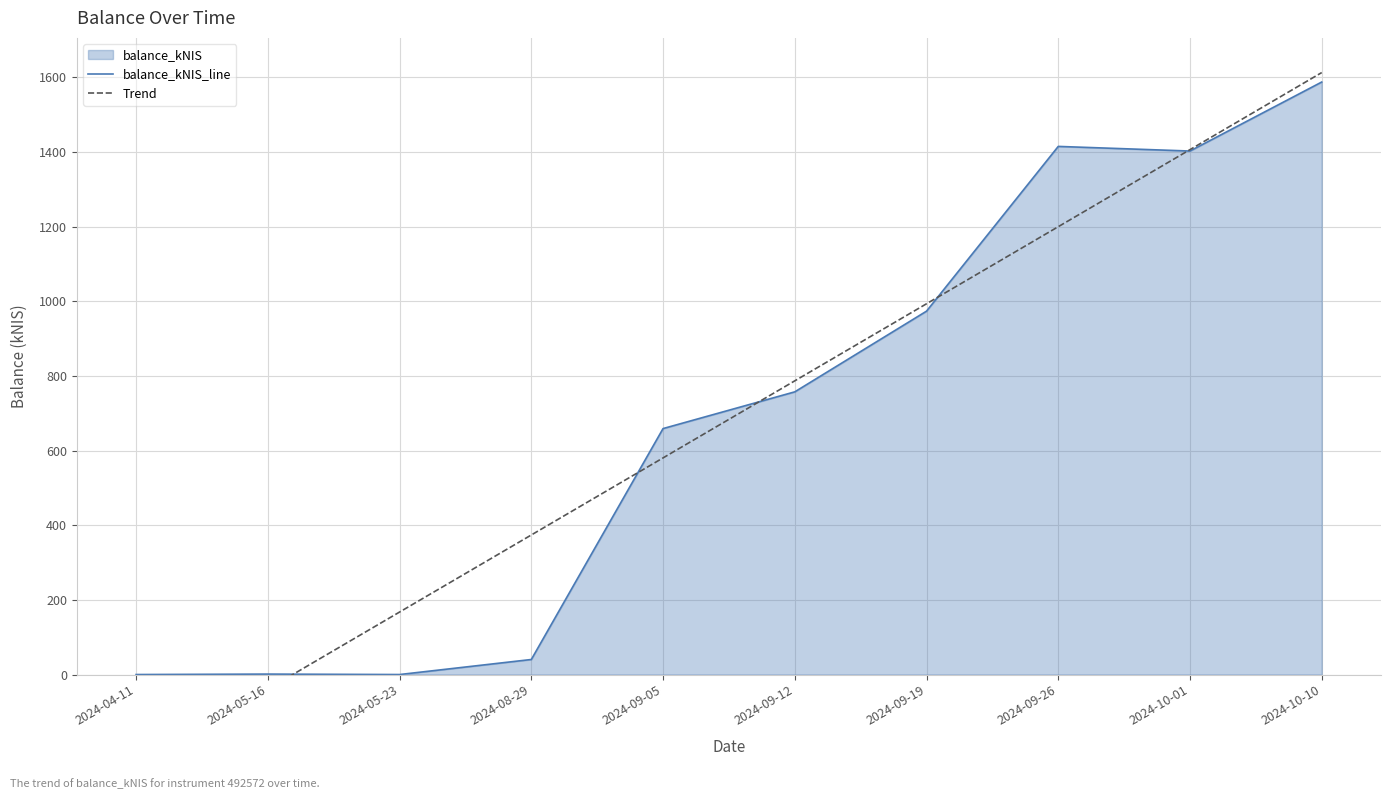

How many lines are shown in the chart?

2